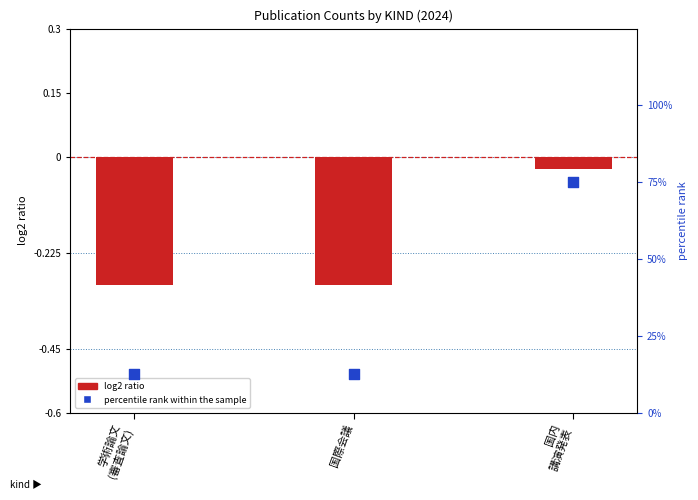

What is the total value across all series at 学術論文
(審査論文)?

12.2